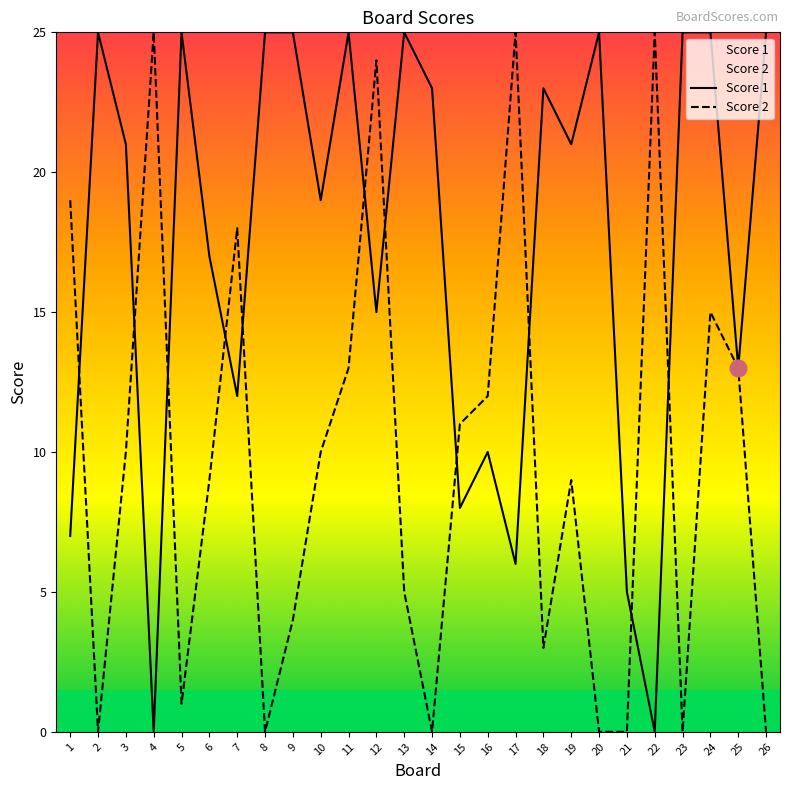

At which category does Score 2 reach its first local valley?

2